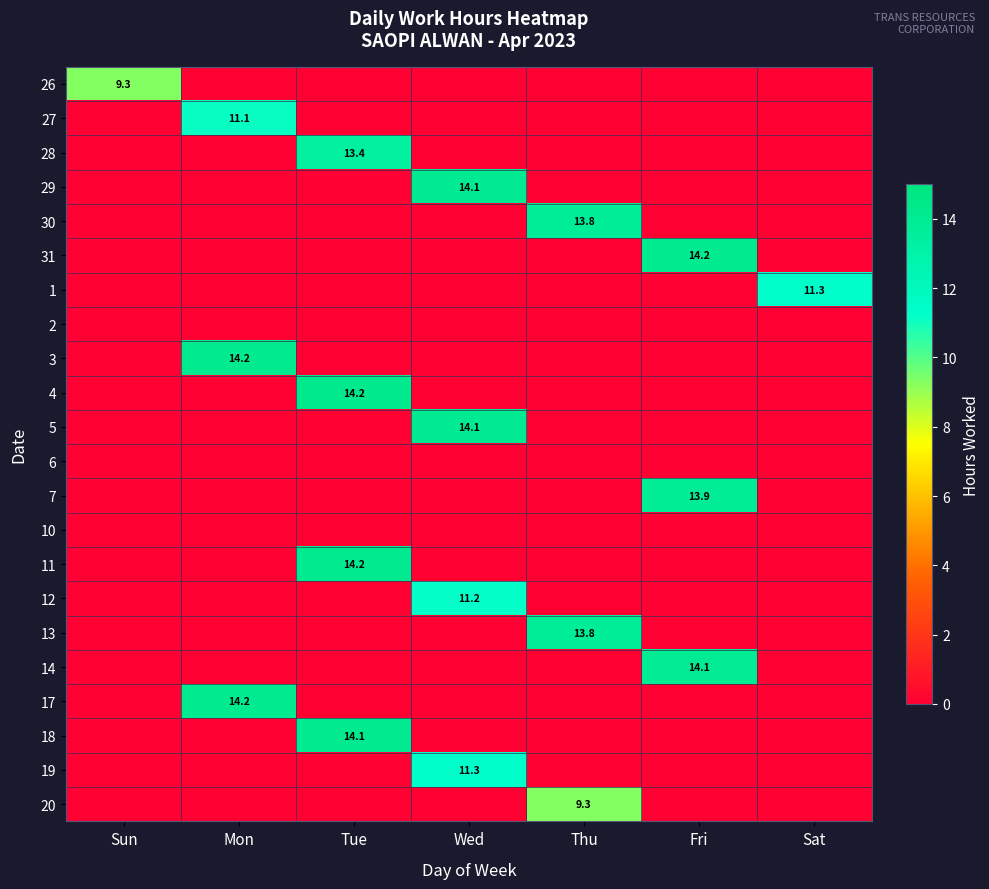

Is it true that 1 equals 16.3 at Sat?

False